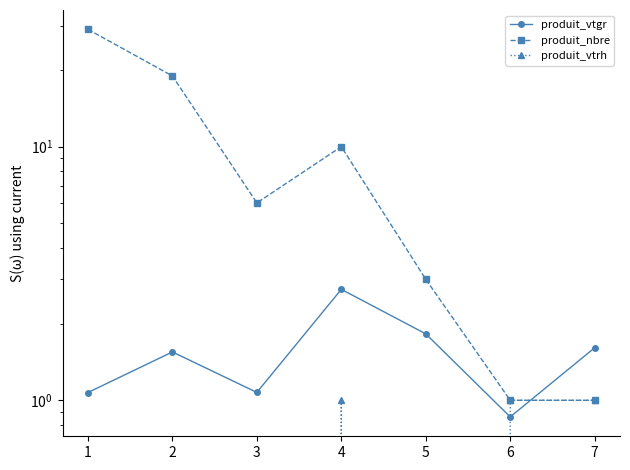

Which series has the largest range (max minus min)?

produit_nbre